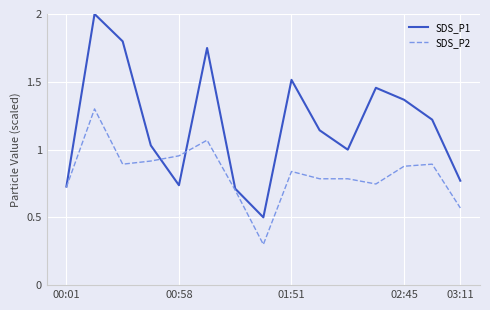

List the series in order of their peak value, lowest first.

SDS_P2, SDS_P1